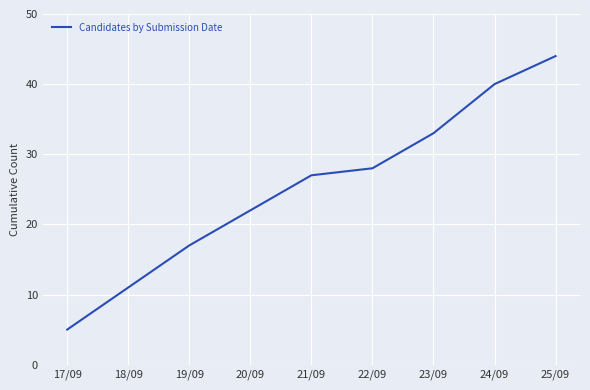

What is the maximum value shown in the chart?

44